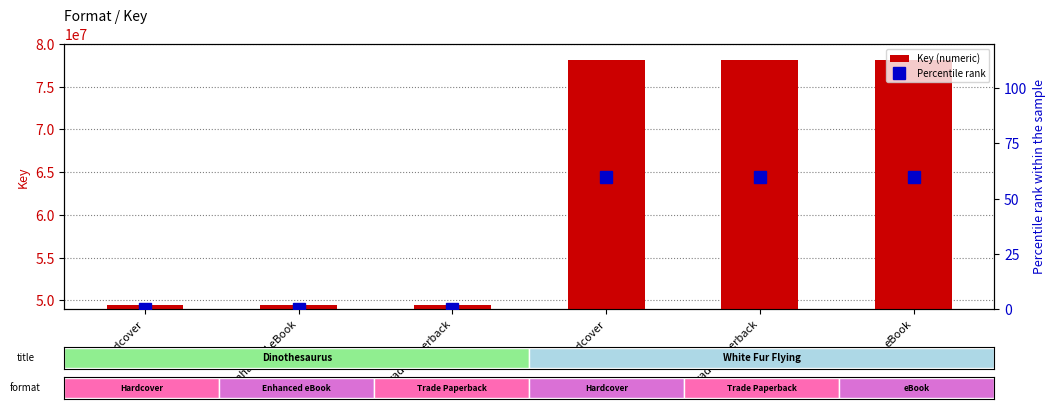

Count the Percentile rank values in the range 0 to 60.

6